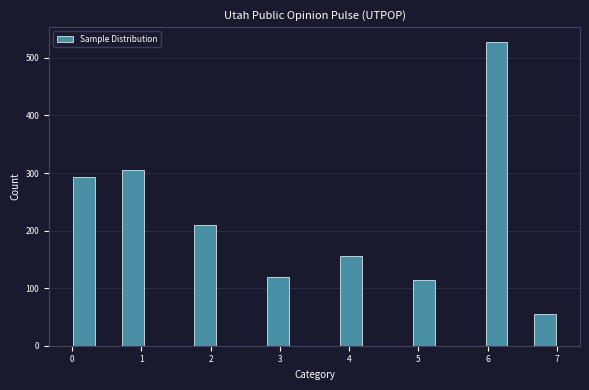

Read against the x-axis, roughly where is the centre of the tallest bar?

6.1